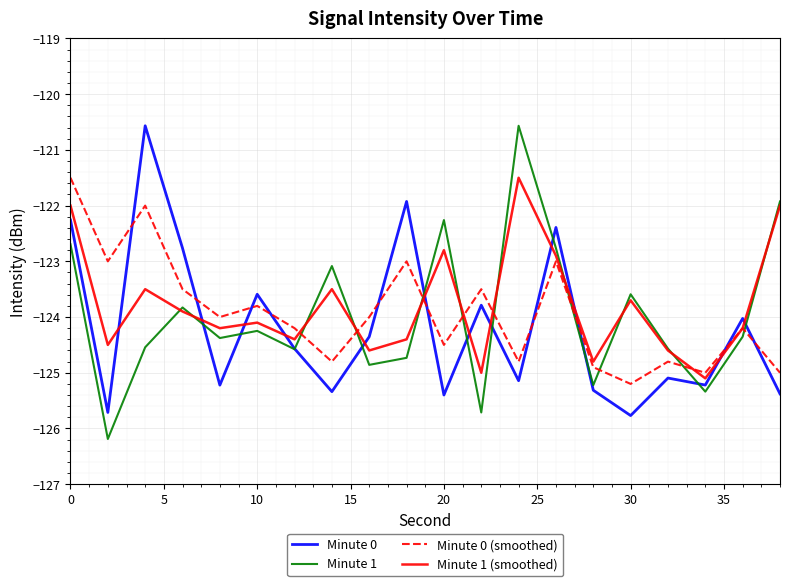

What is the highest value of the Minute 1 series?

-120.6